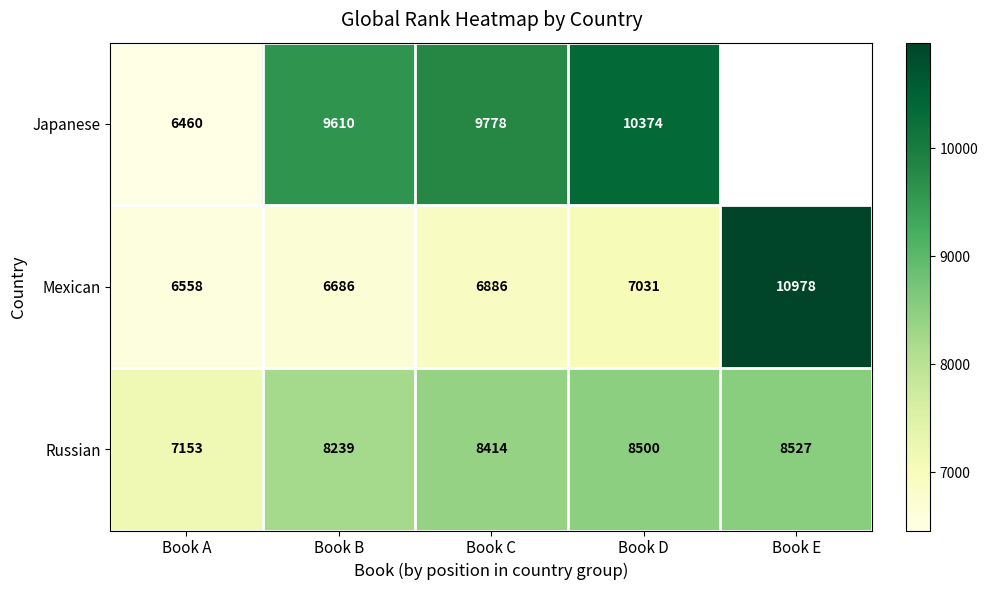

At Book C, list the series in order from largest to smallest.

Japanese, Russian, Mexican